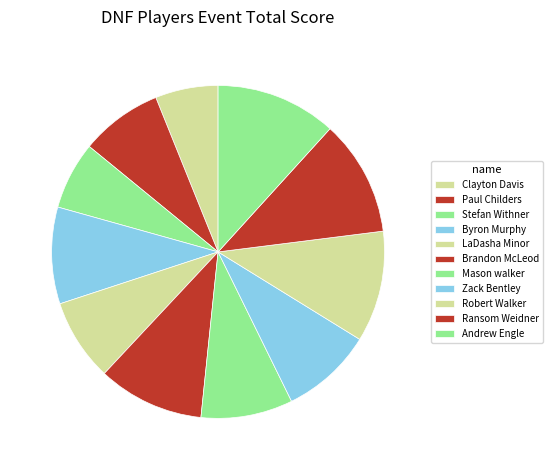

To the nearest percent, what portion does Clayton Davis represent?

6%